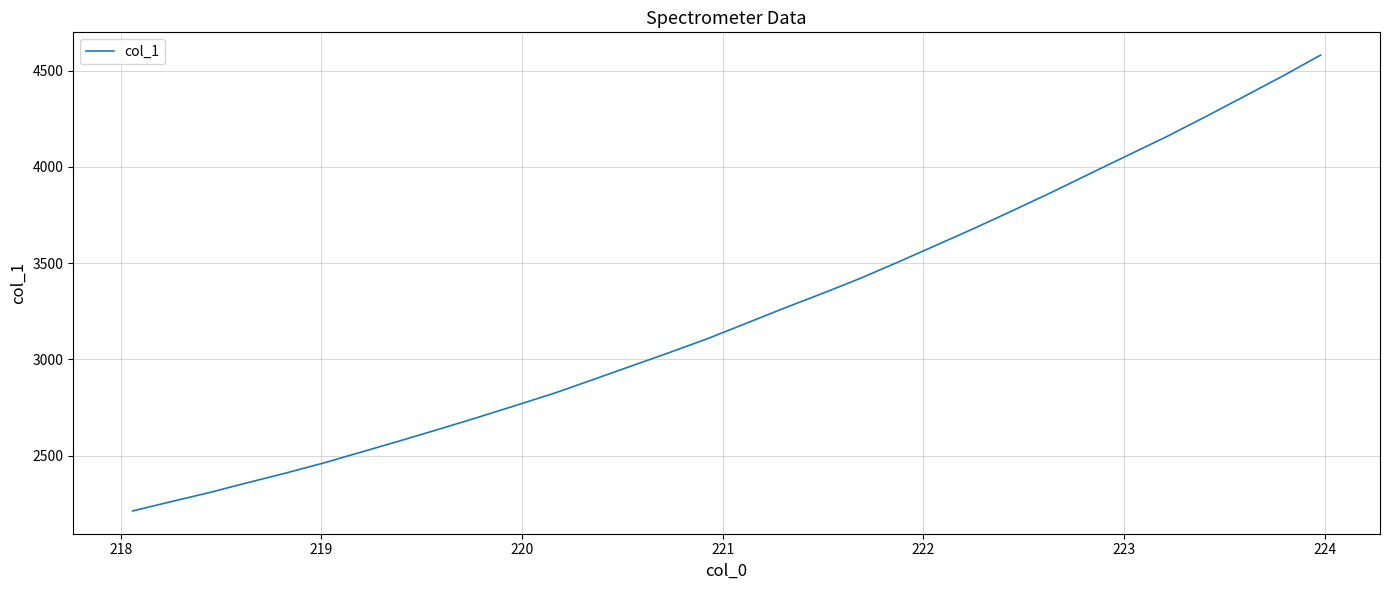

What is the smallest value displayed?

2212.5